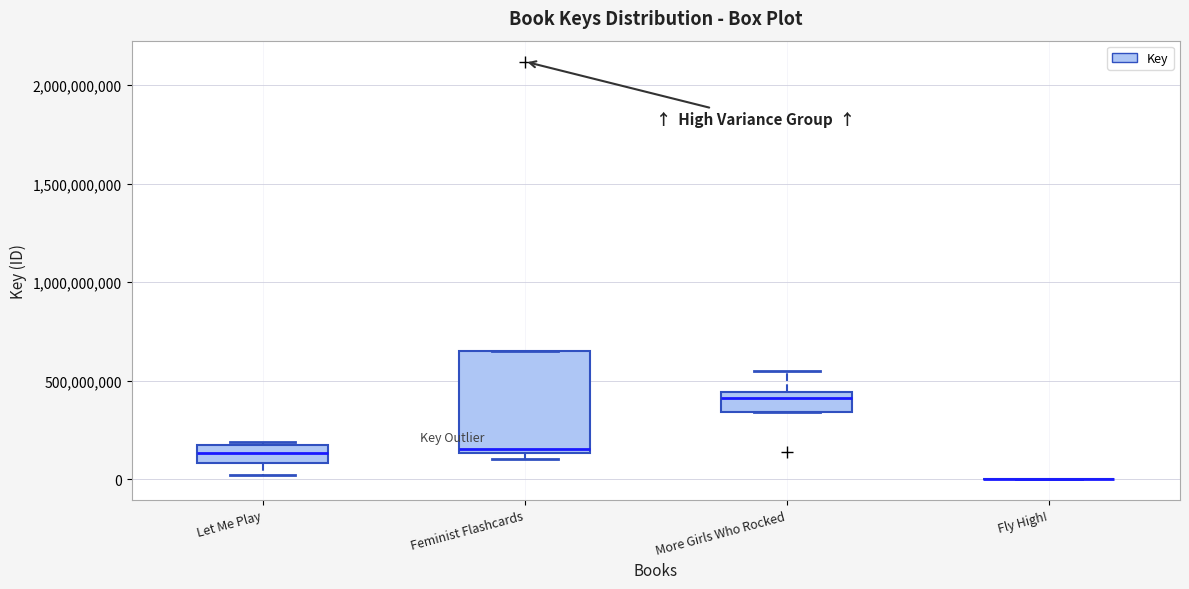

Reading left to right, read every box against the y-axis: the position of its median line, the range the box covers, and the ends of its whiskers. The values are not printed on the chart, so give them approximately, as read against the axis.

Let Me Play: median 150000000 (inside the box), box 100000000 to 150000000, whiskers 0 to 200000000
Feminist Flashcards: median 150000000 (just above the box's lower edge), box 150000000 to 650000000, whiskers 100000000 to 650000000
More Girls Who Rocked: median 400000000, box 350000000 to 450000000, whiskers 350000000 to 550000000
Fly High!: box collapsed to a line at 0, whiskers 0 to 0